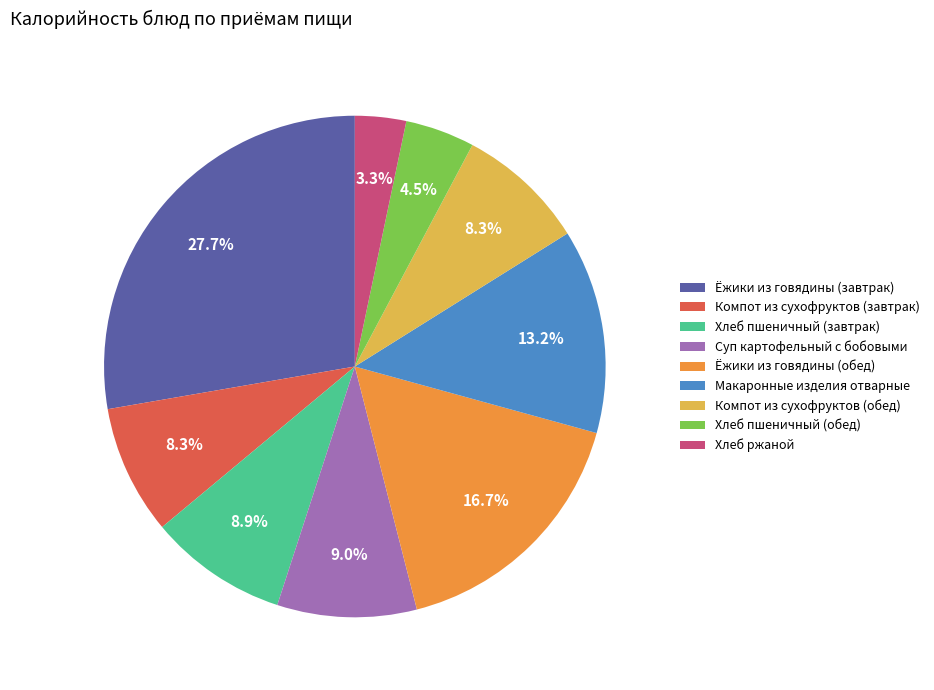

Which has a higher value, Хлеб ржаной or Хлеб пшеничный (завтрак)?

Хлеб пшеничный (завтрак)